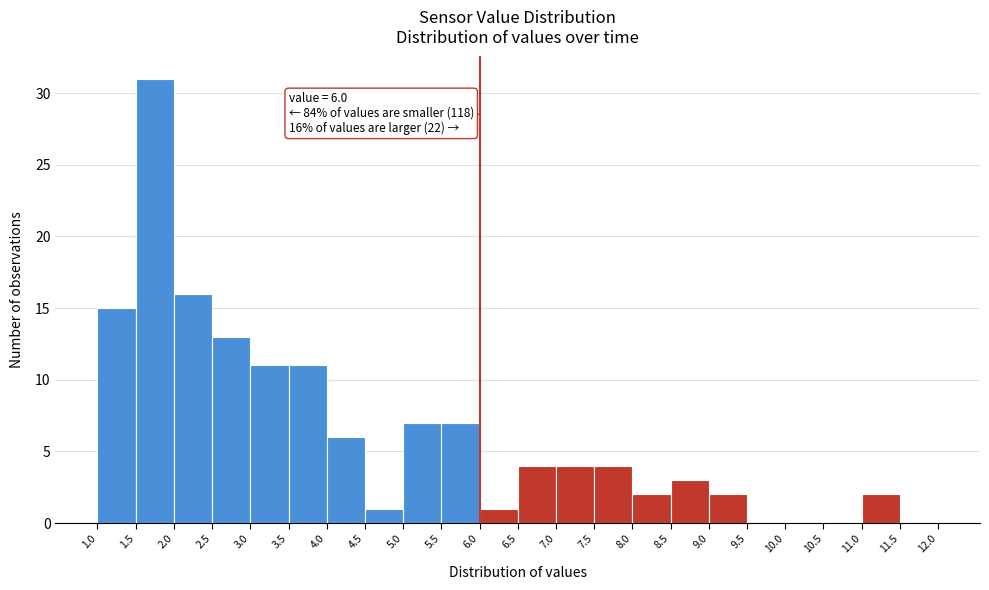

Over which range of the x-axis is the bar tallest?

1.5 to 2.0